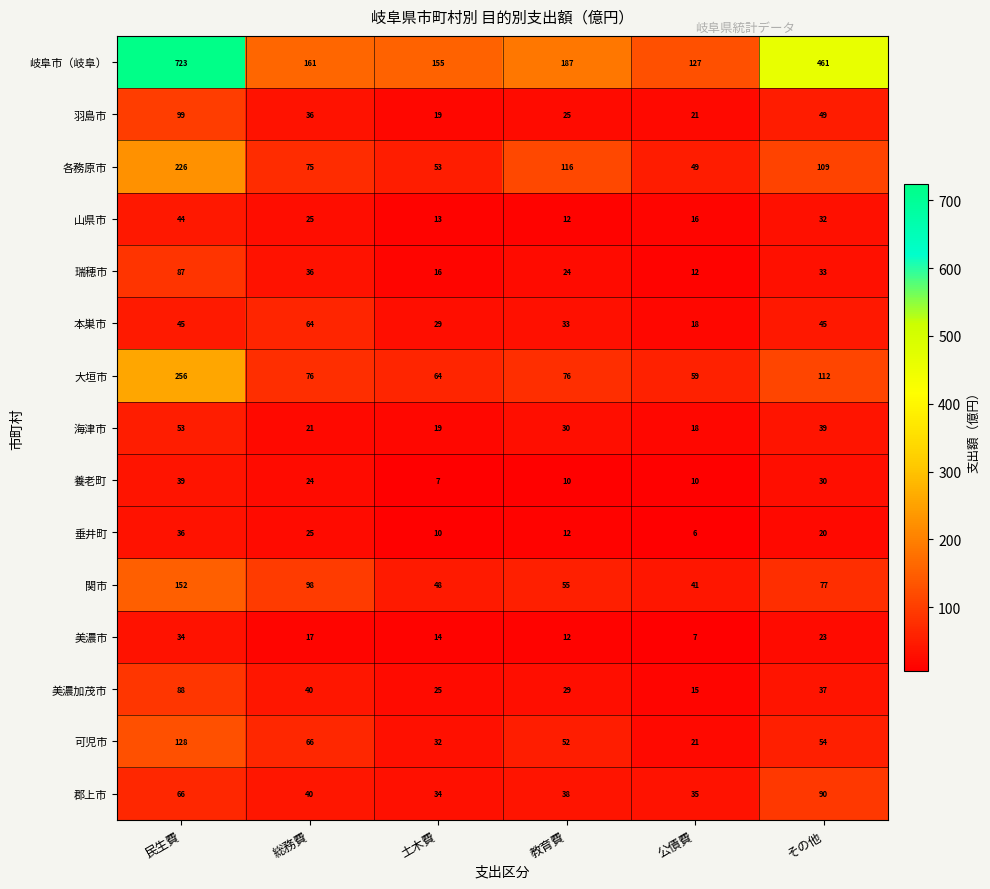

List the series in order of their peak value, highest first.

岐阜市（岐阜）, 大垣市, 各務原市, 関市, 可児市, 羽島市, 郡上市, 美濃加茂市, 瑞穂市, 本巣市, 海津市, 山県市, 養老町, 垂井町, 美濃市